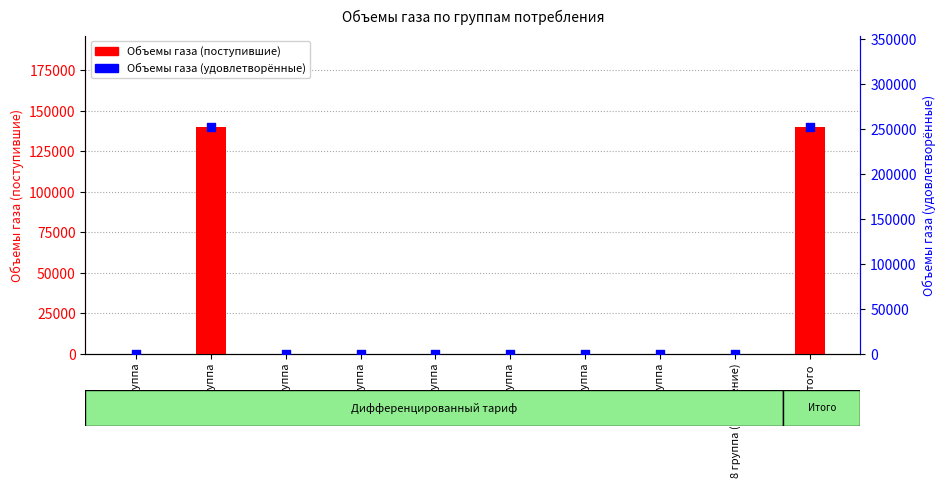

What are all the series names shown in the legend?

Объемы газа (поступившие), Объемы газа (удовлетворённые)